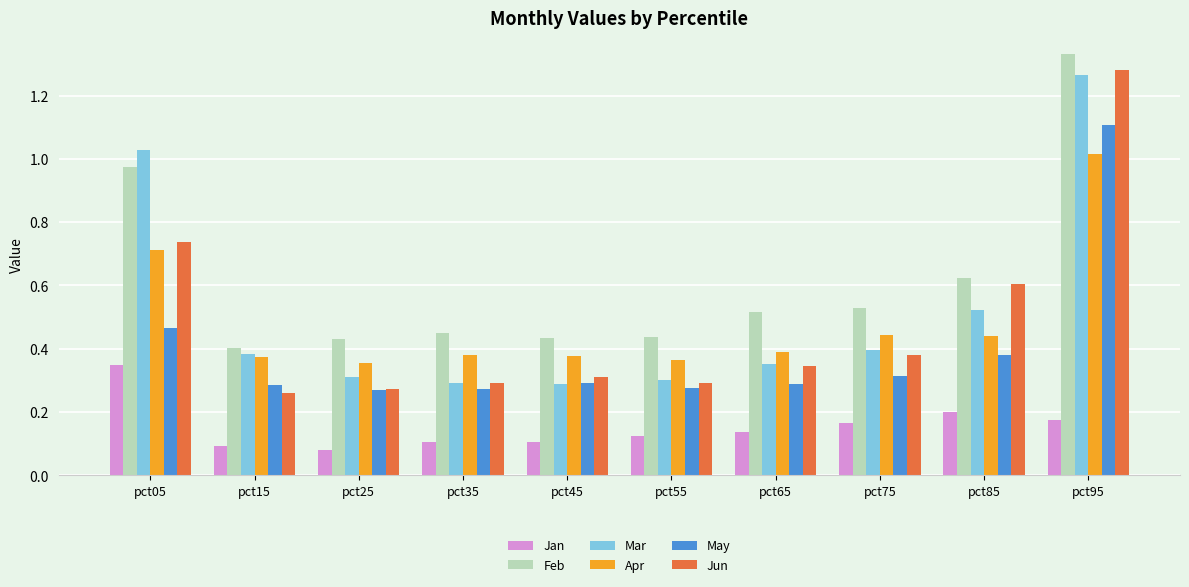

Which series has the largest range (max minus min)?

Jun